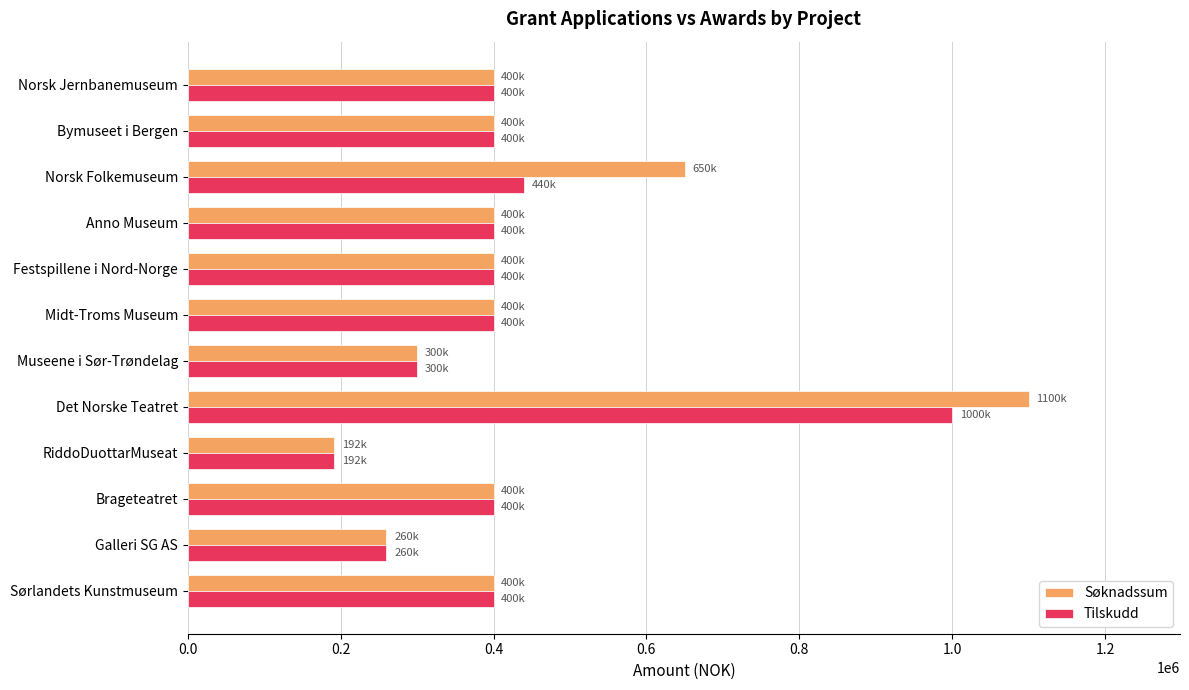

How many data points in Tilskudd are less than 400000?

3